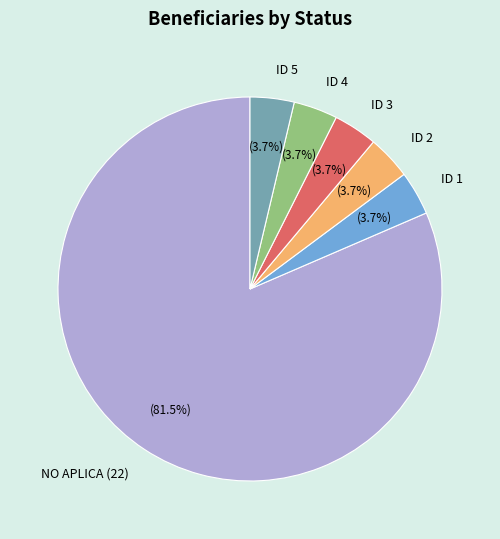

To the nearest percent, what is the combined percentage of ID 3 and NO APLICA?

85%